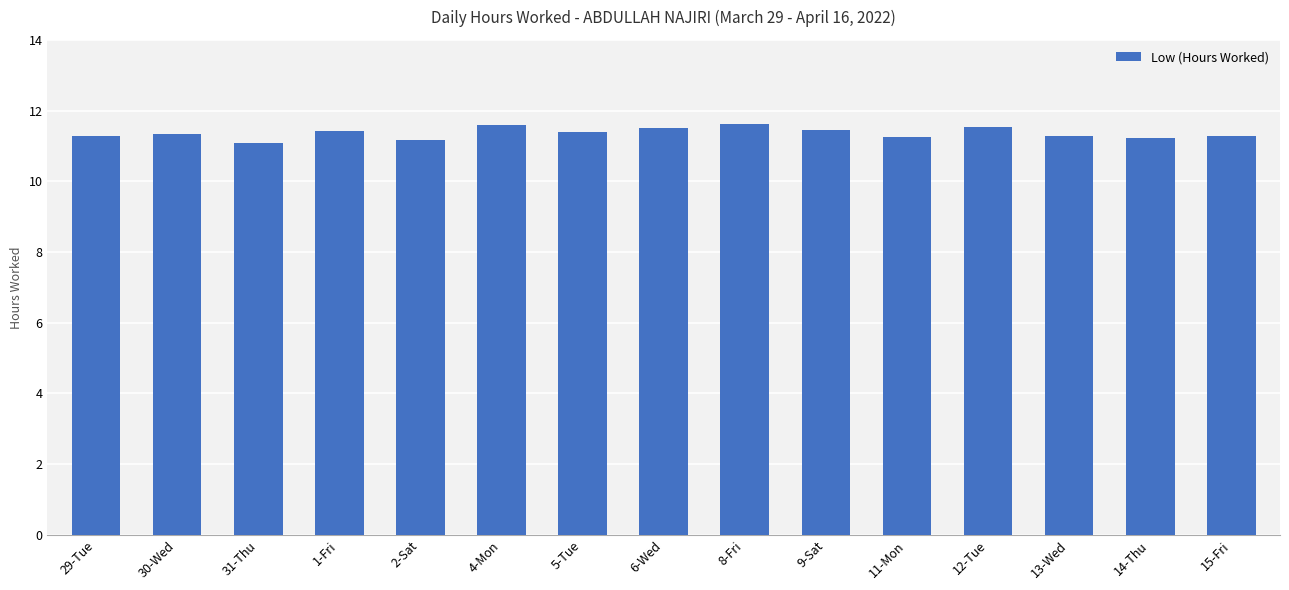

What is the maximum value shown in the chart?

11.6